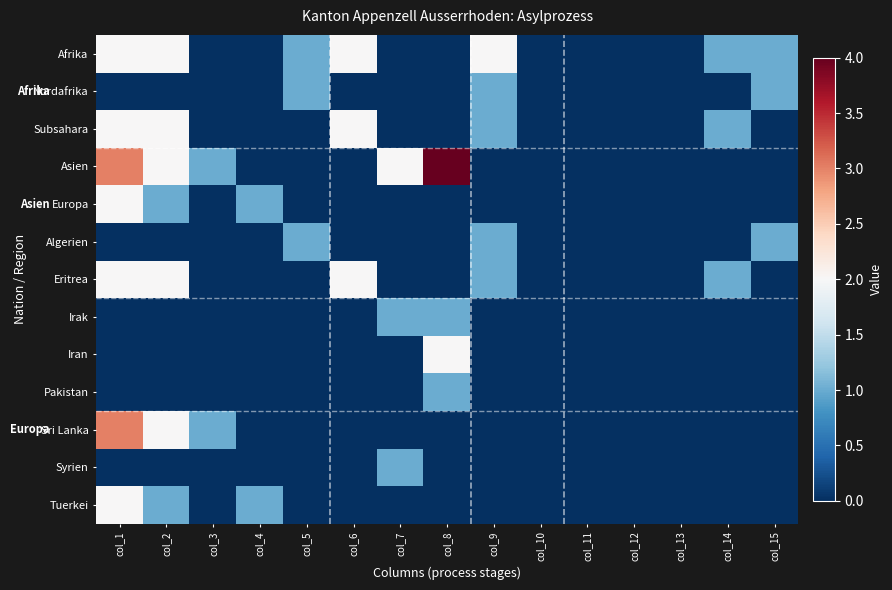

At which category does the chart reach its peak across all series?

col_8